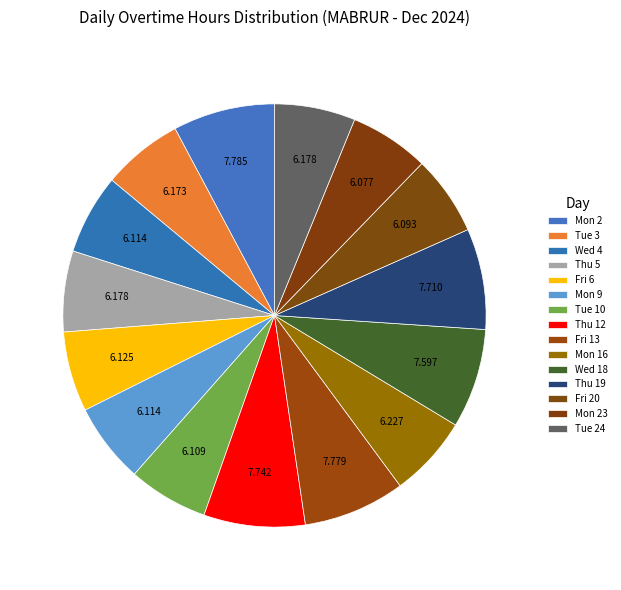

To the nearest percent, what is the difference between the largest and smallest slice percentages?

2%